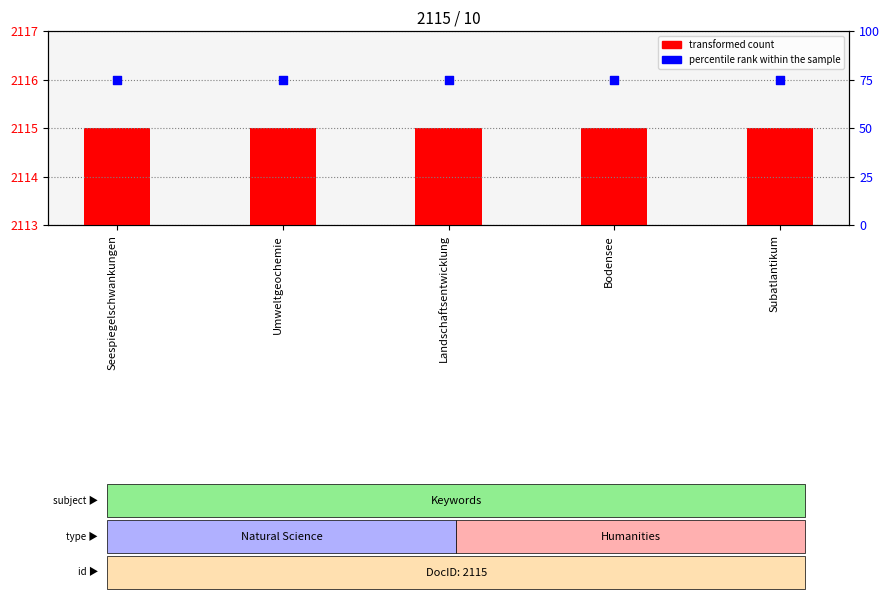

What is the total value across all series at Landschaftsentwicklung?

2190